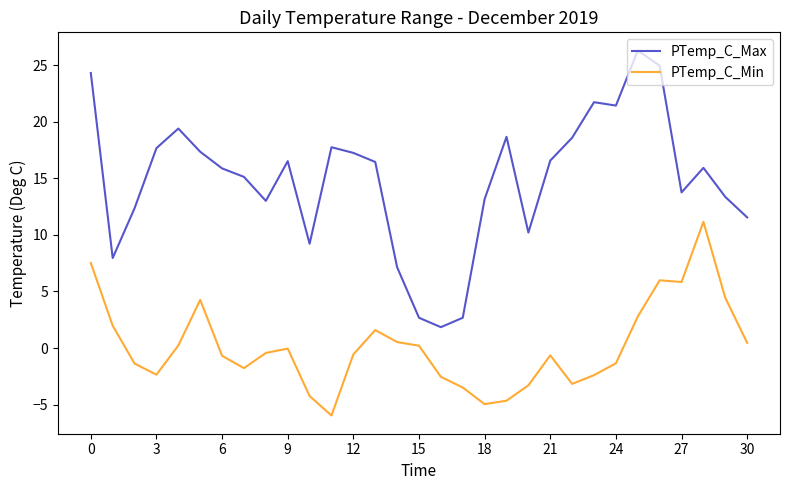

Which series has the largest total across all categories?

PTemp_C_Max